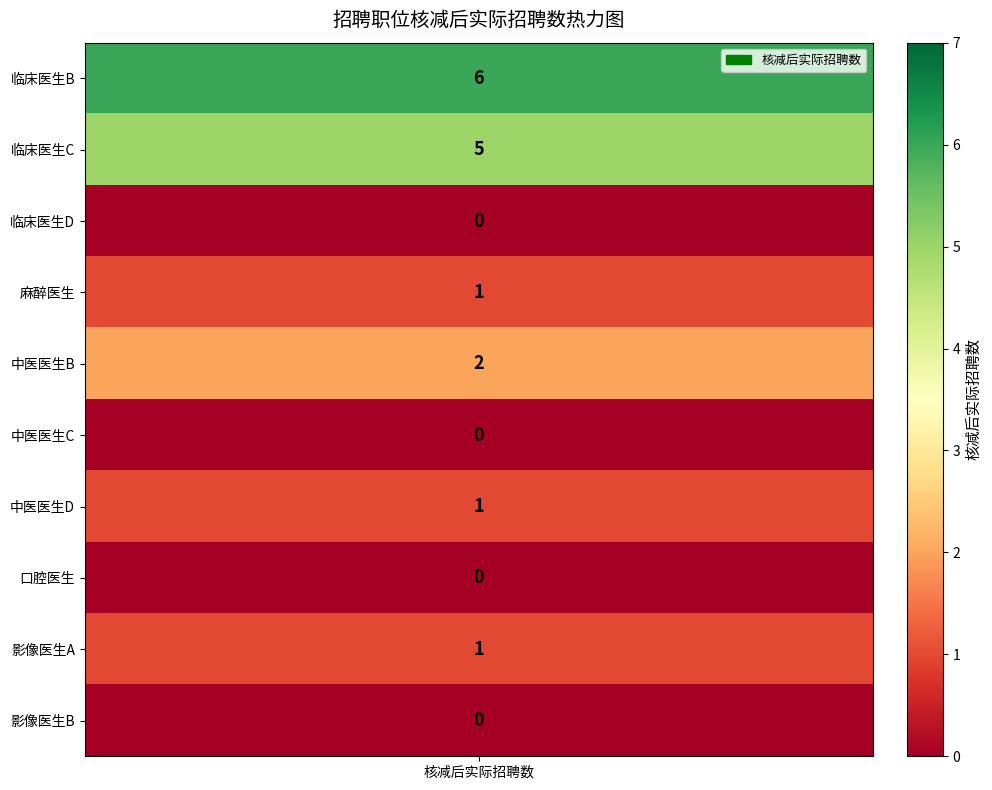

Reading left to right, list all the values displayed in this chart.

临床医生B=6	临床医生C=5	临床医生D=0	麻醉医生=1	中医医生B=2	中医医生C=0	中医医生D=1	口腔医生=0	影像医生A=1	影像医生B=0